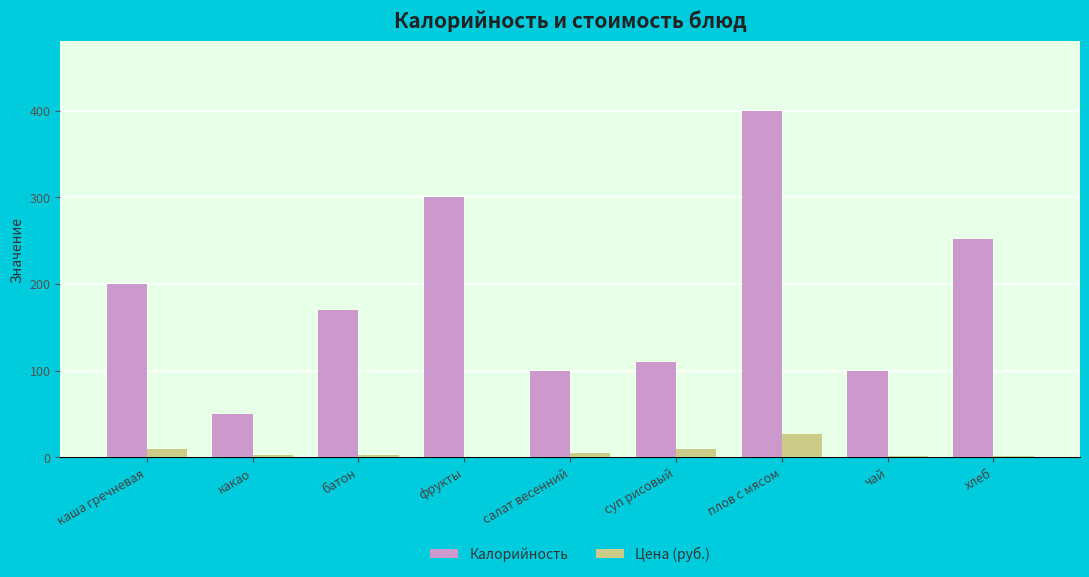

What is the maximum value for Калорийность?

400